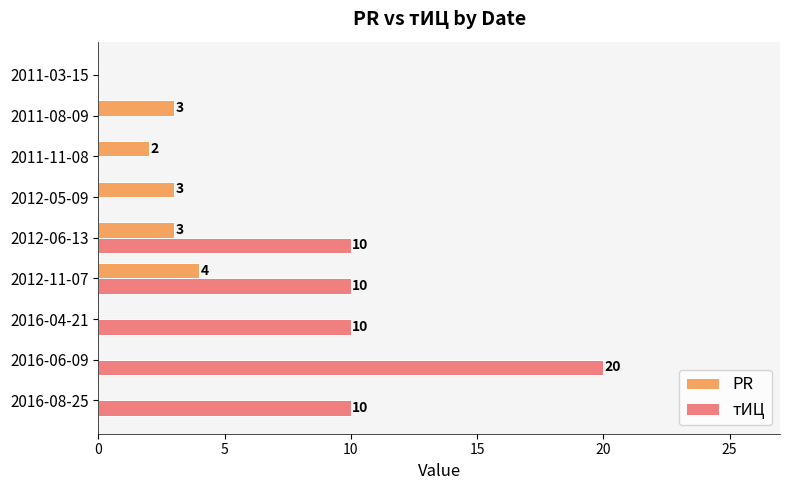

Read the тИЦ value at 2012-06-13, to the nearest 10.

10